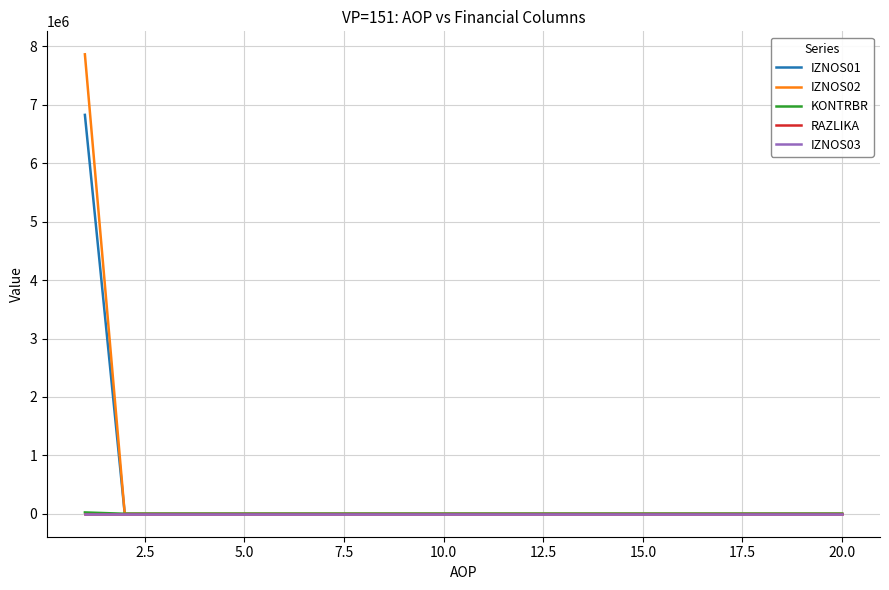

Which series has the largest range (max minus min)?

IZNOS02